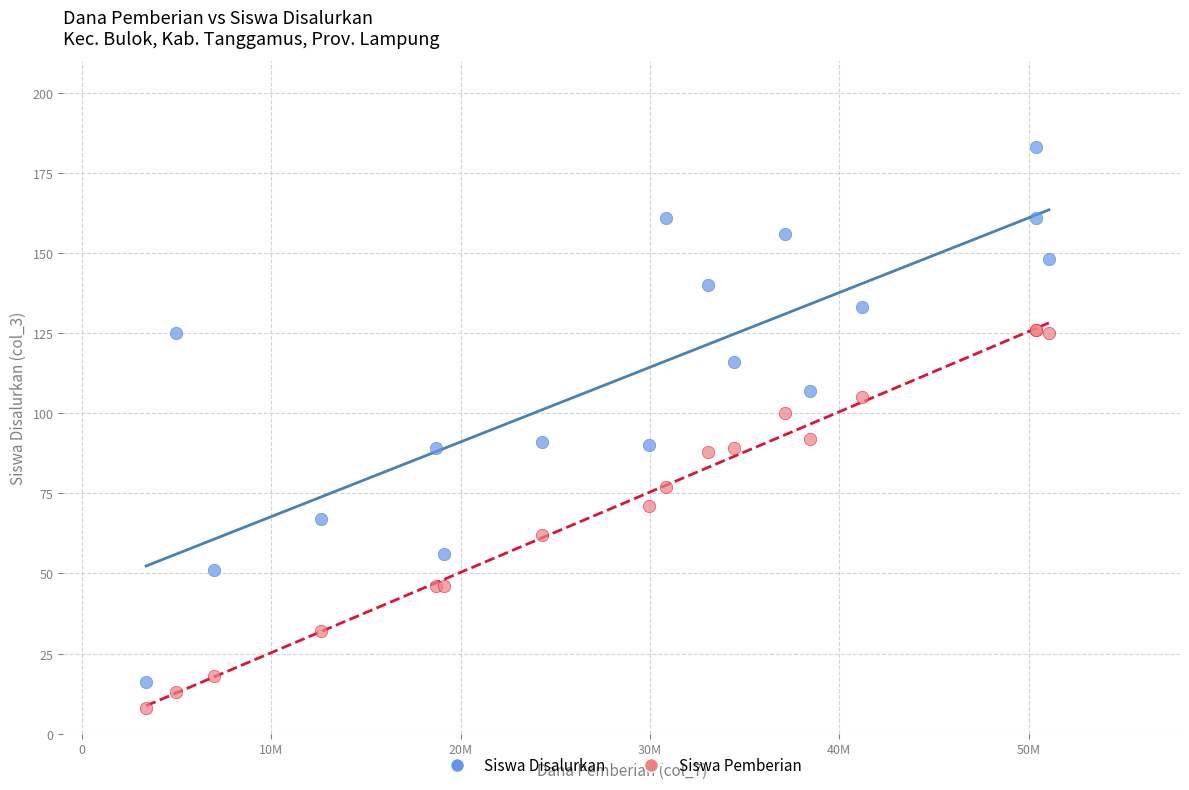

Which series reaches the maximum Y coordinate?

Siswa Disalurkan